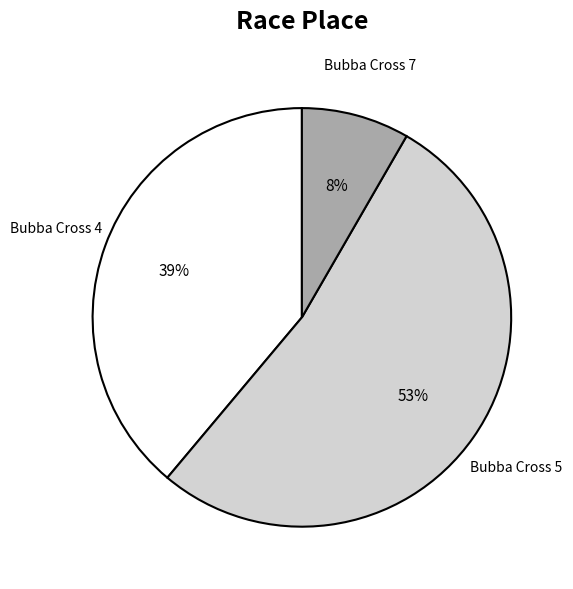

Is there a majority slice in this chart?

Yes